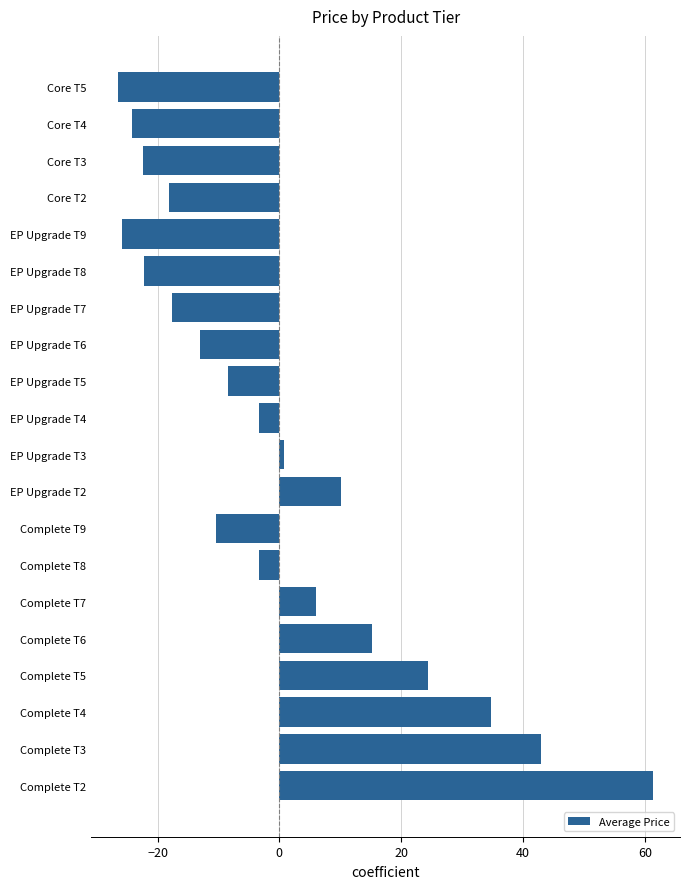

What is the difference between the second highest and minimum values?

69.4